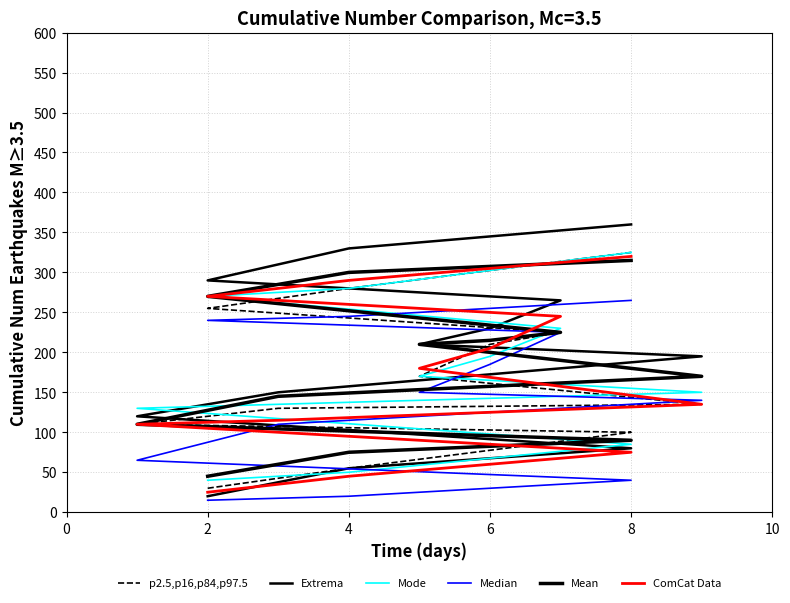

How many distinct data groups are displayed?

6